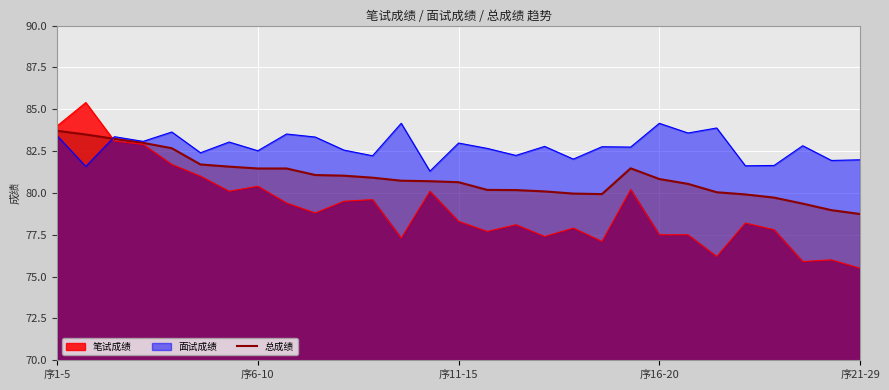

Which series has the largest total across all categories?

面试成绩